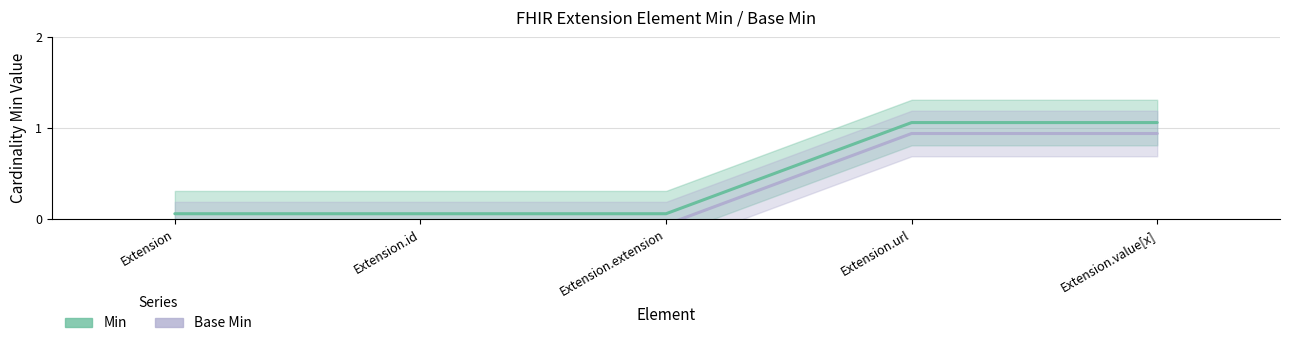

The value of Base Min at Extension.id is -0.1. True or false?

True